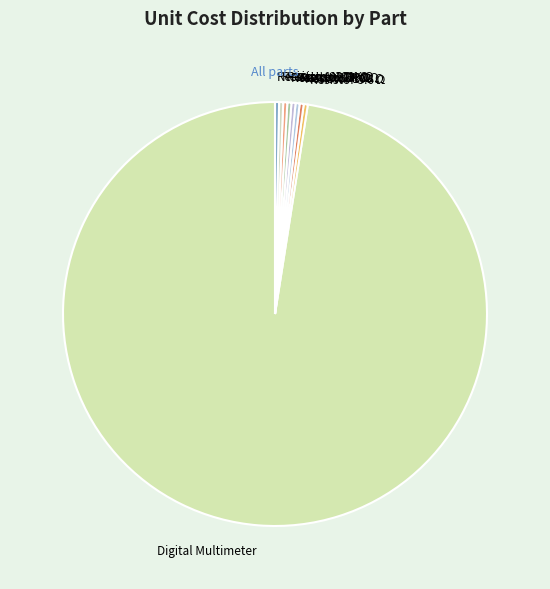

Is it true that Resistor 100 Ω is 0% of the pie?

True